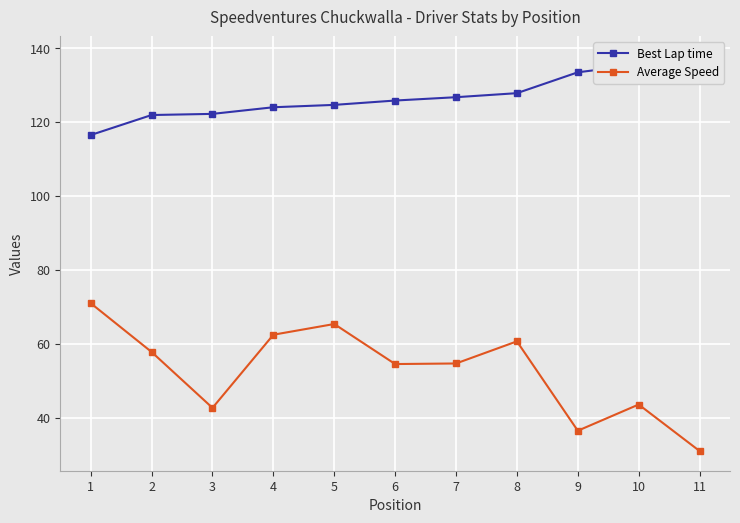

List the series in order of their overall mean, highest first.

Best Lap time, Average Speed